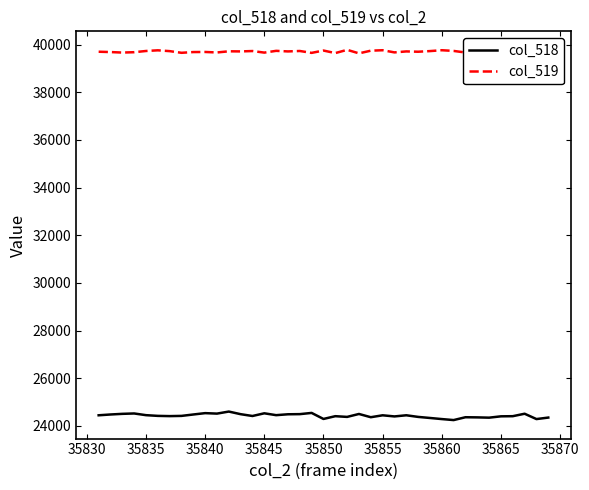

True or false: col_519 and col_518 cross at least once.

False